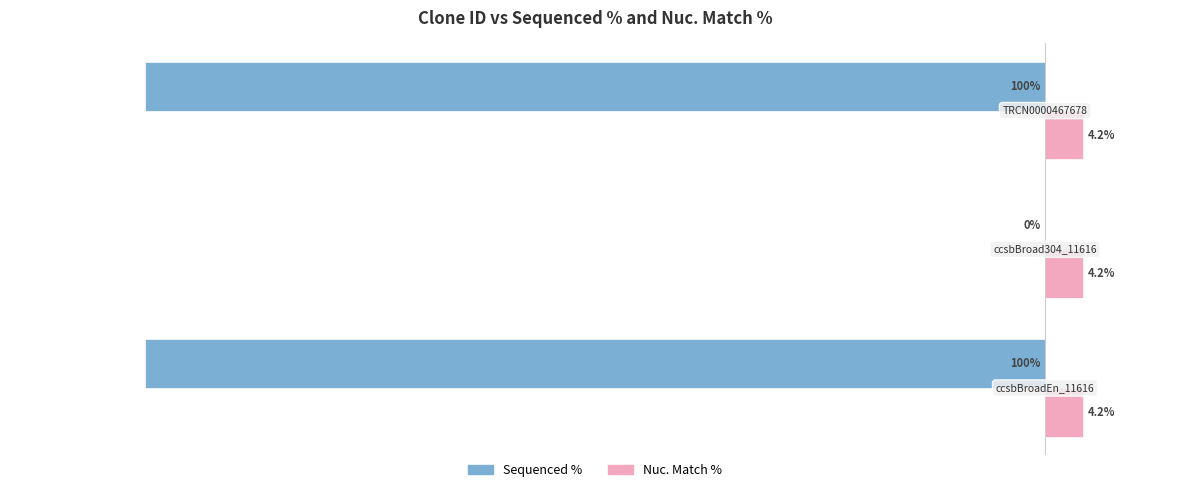

Which series has the largest total across all categories?

Nuc. Match %